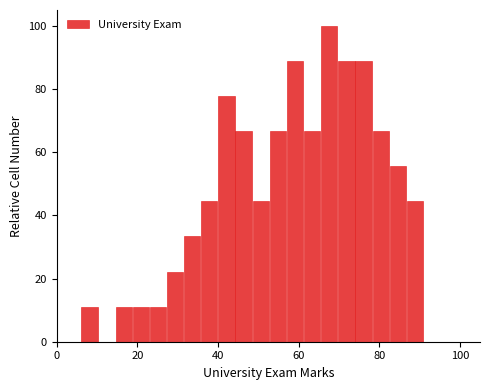

Around what value on the x-axis is the tallest bar? Give the approximate position of its centre, as read against the axis.

68